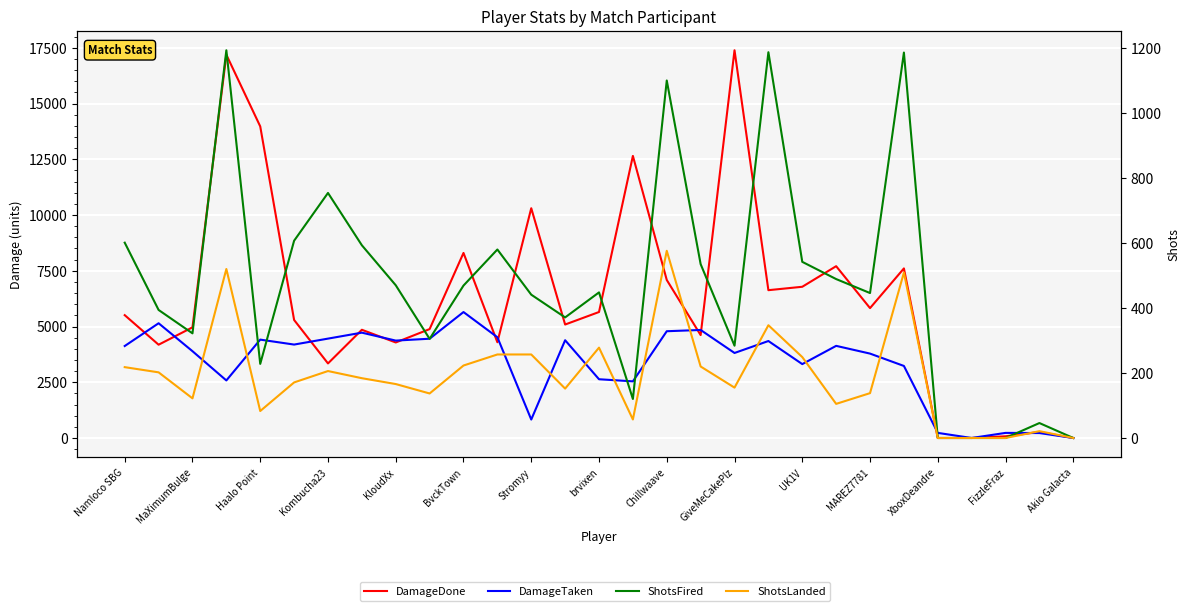

True or false: ShotsLanded has more than 0 points higher than both neighbors.

True